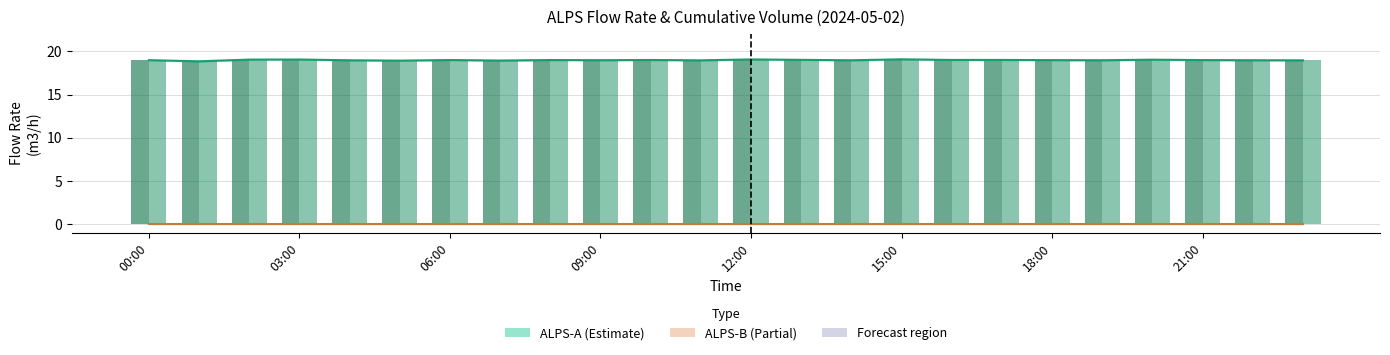

Is the value of ALPS-B (m3/h) at 15:00 greater than the value of ALPS-A-2 (m3/h) at 03:00?

No